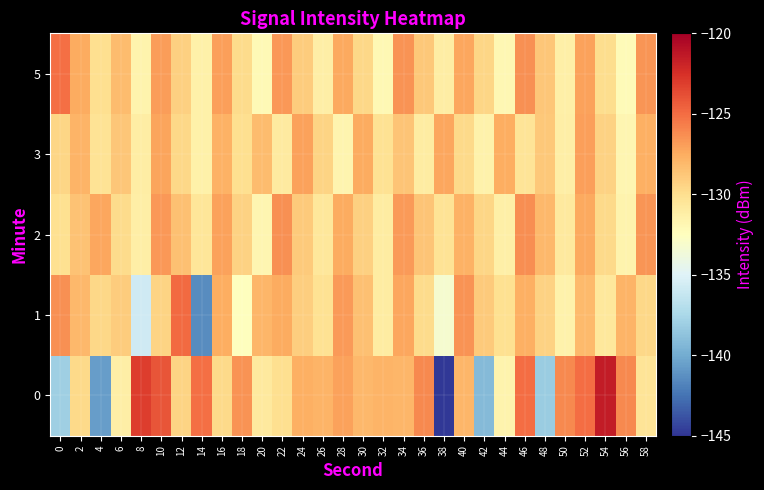

How many series are shown in this chart?

5